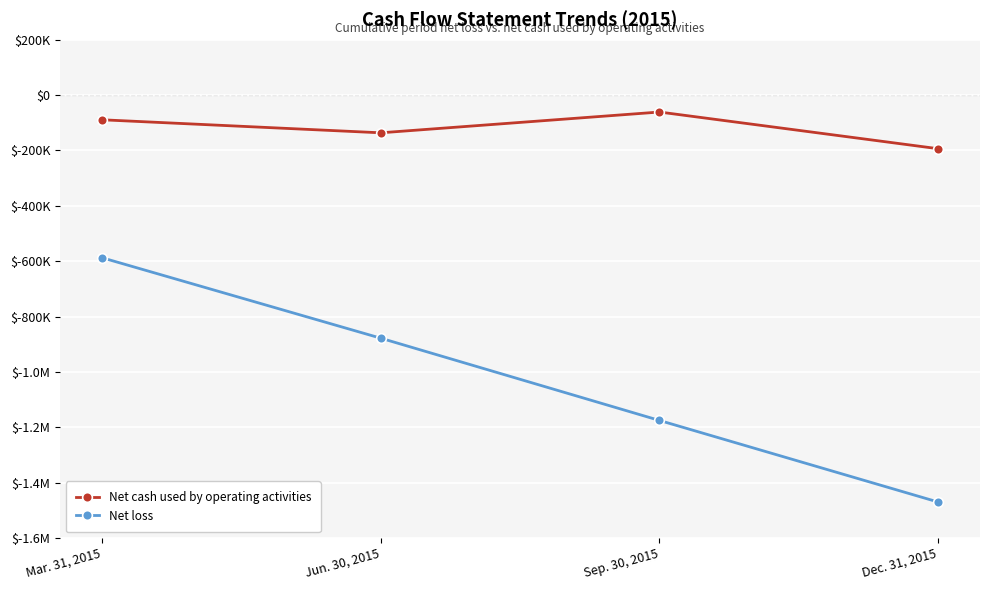

What is the minimum value shown in the chart?

-1470303